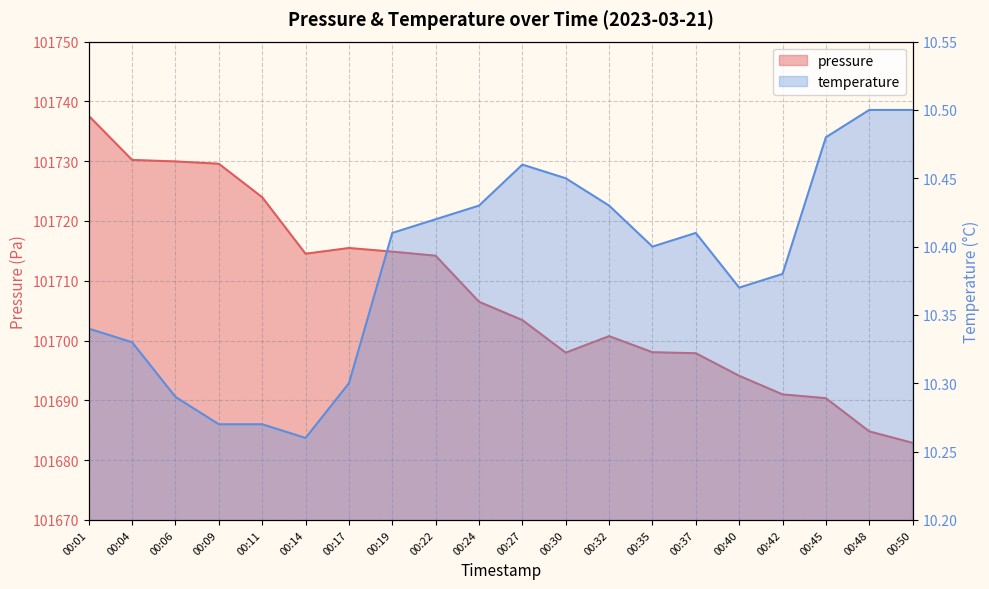

What is the sum of the pressure values at 00:09 and 00:45?

203419.9